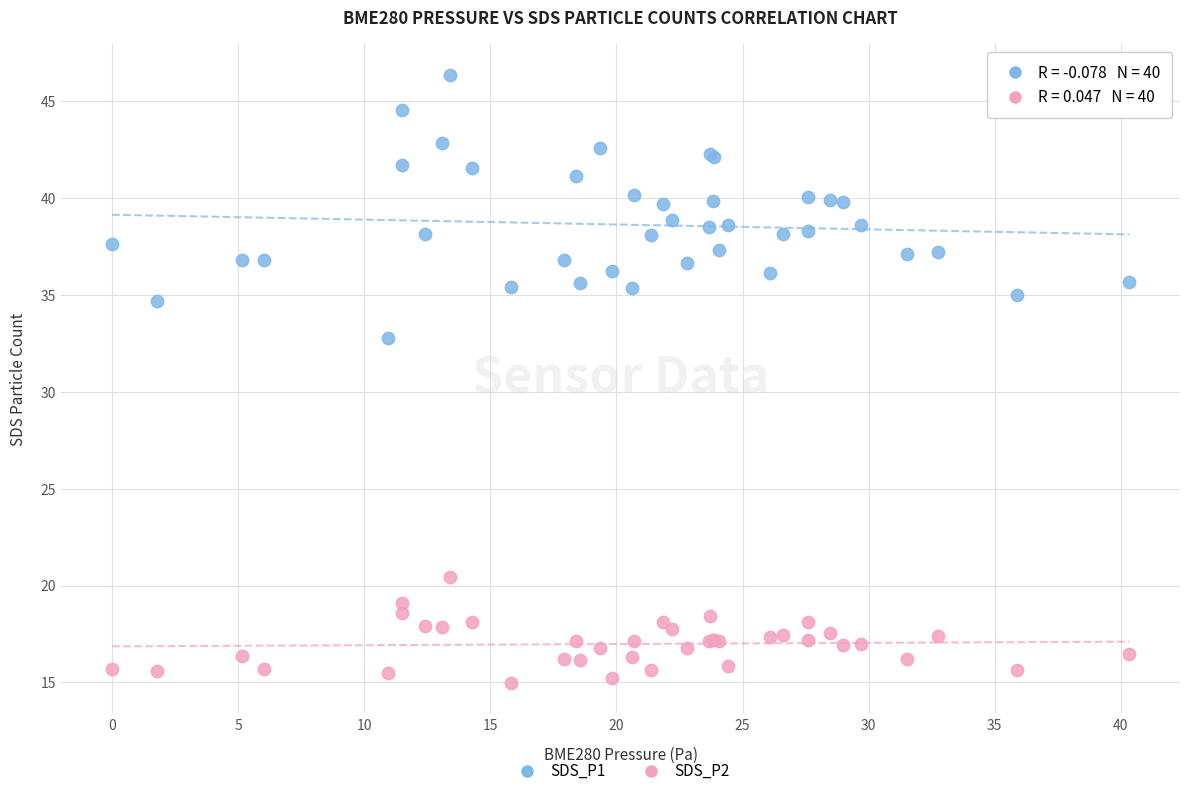

What are all the series names shown in the legend?

SDS_P1, SDS_P2